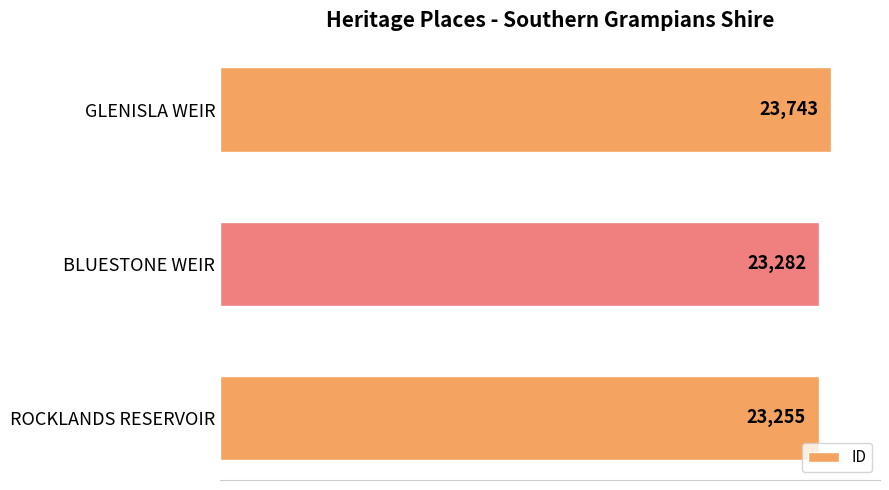

Reading bottom to top, what are all the values shown in this chart?

23255	23282	23743